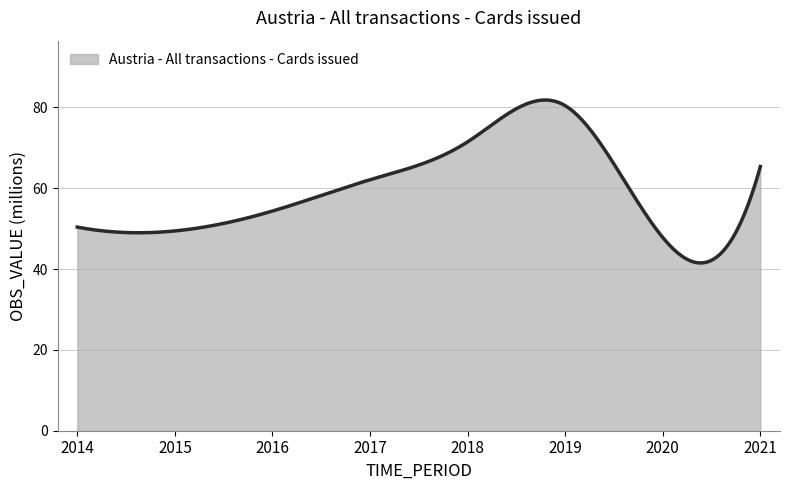

Does the chart display data point markers on the line(s)?

No